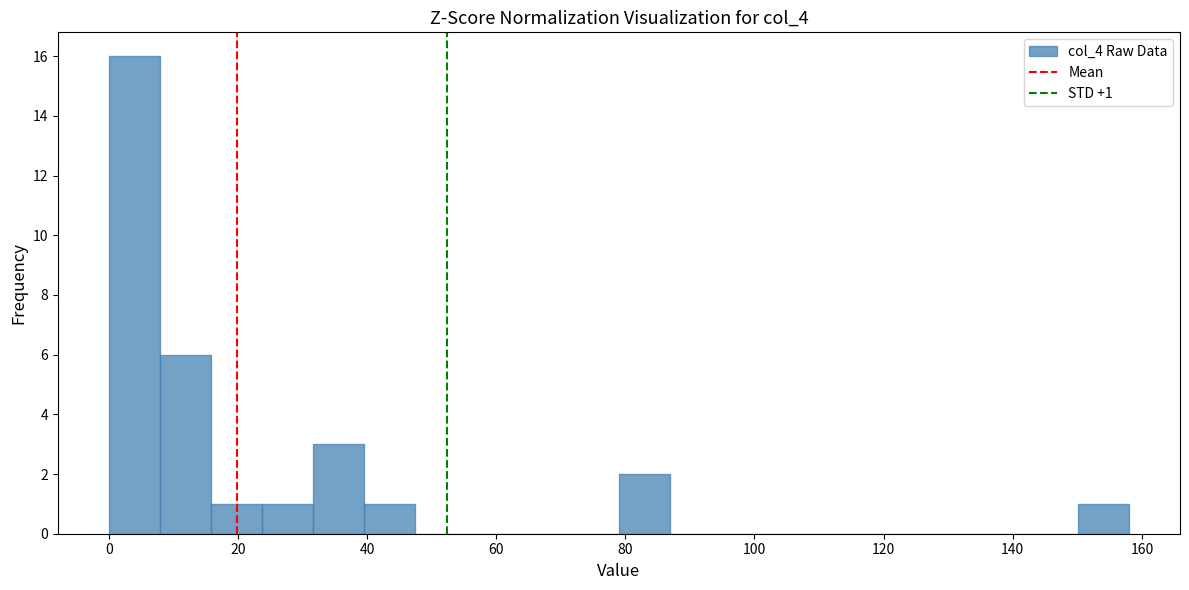

Around what value on the x-axis is the tallest bar? Give the approximate position of its centre, as read against the axis.

4